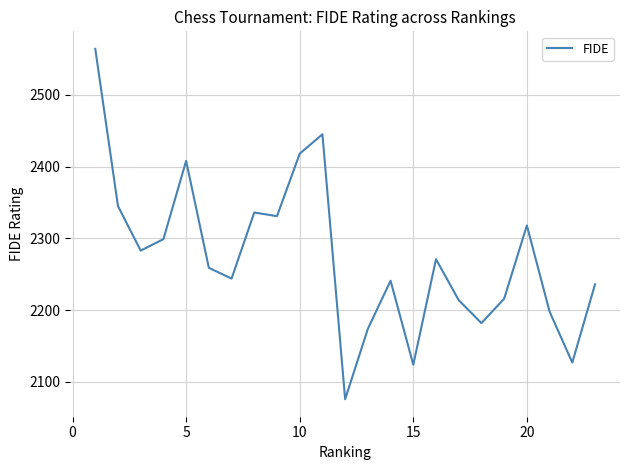

What is the smallest value displayed?

2076